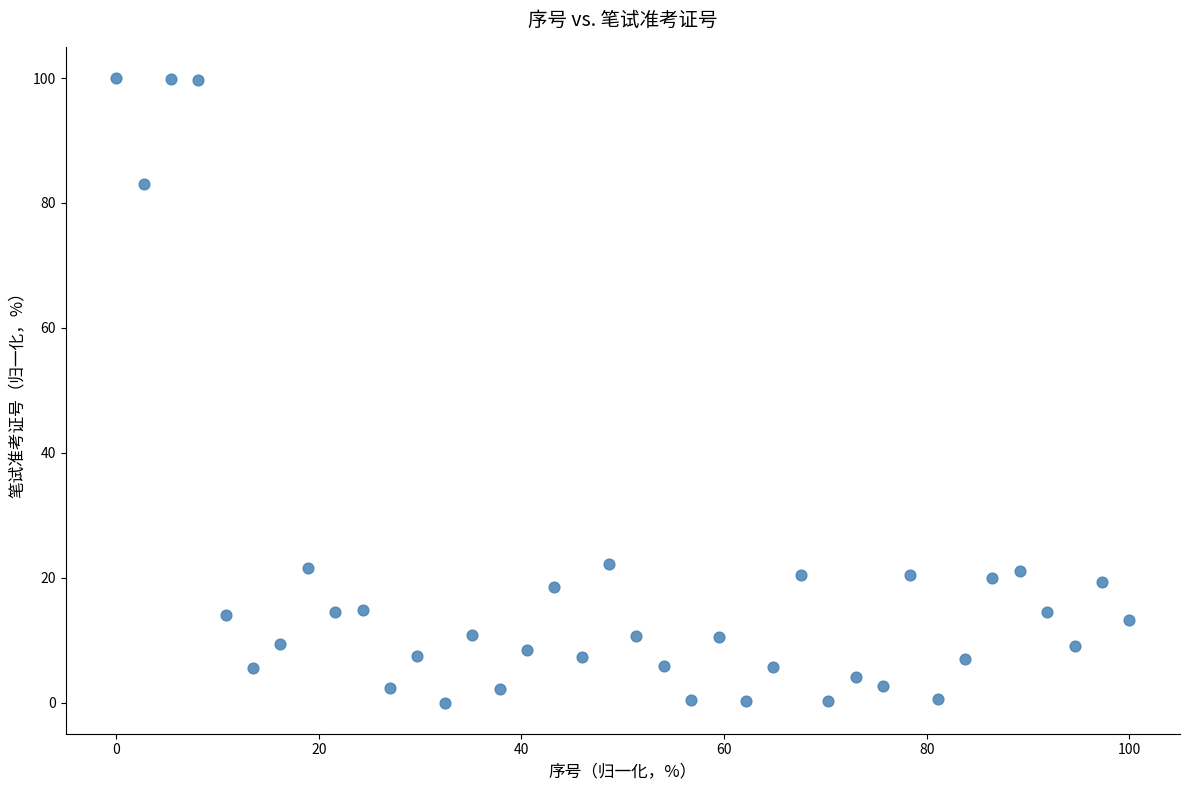

What is the range of X values (max minus min)?

100.0